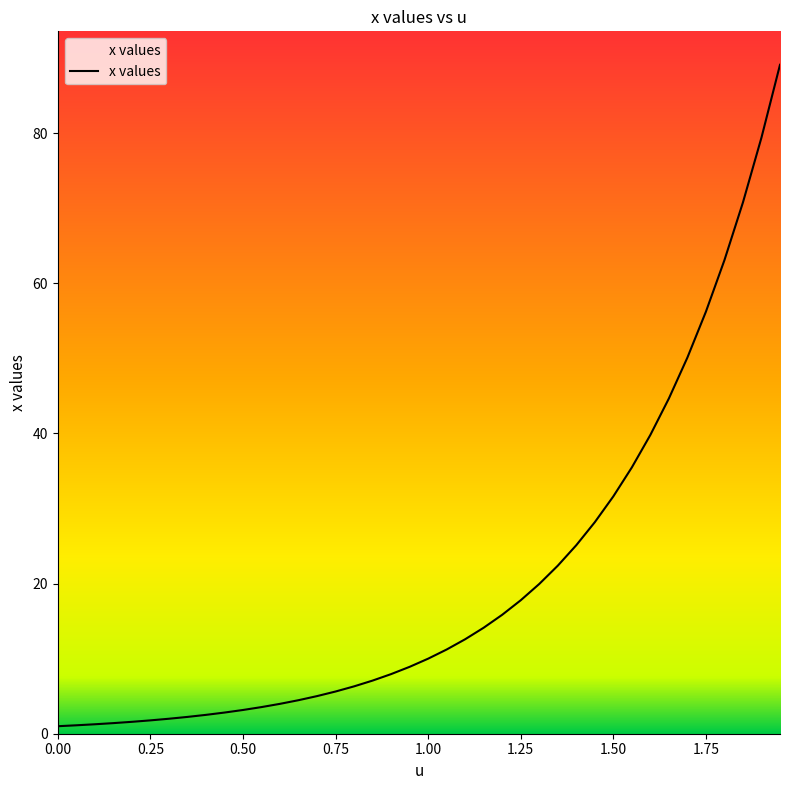

What is the maximum value shown in the chart?

89.1